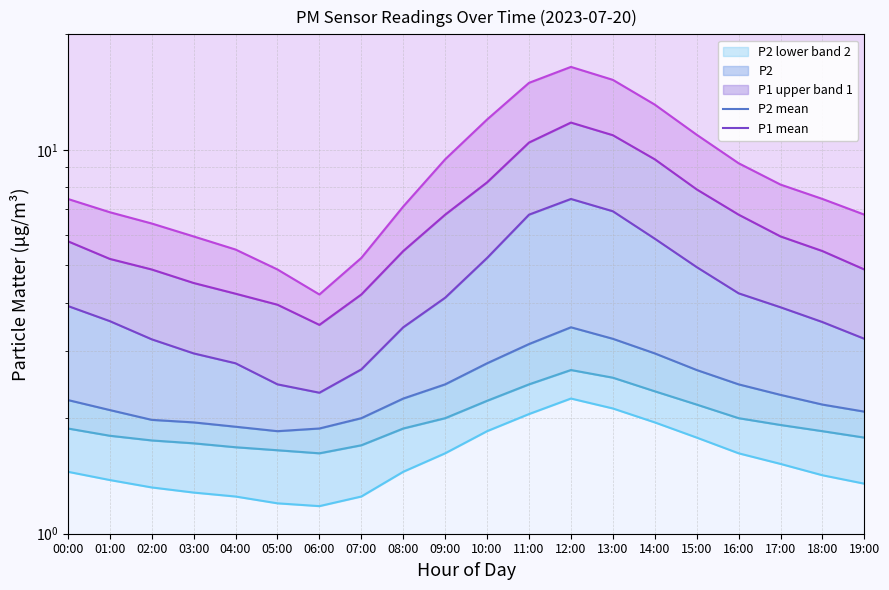

What position from the right is 19:00?

1